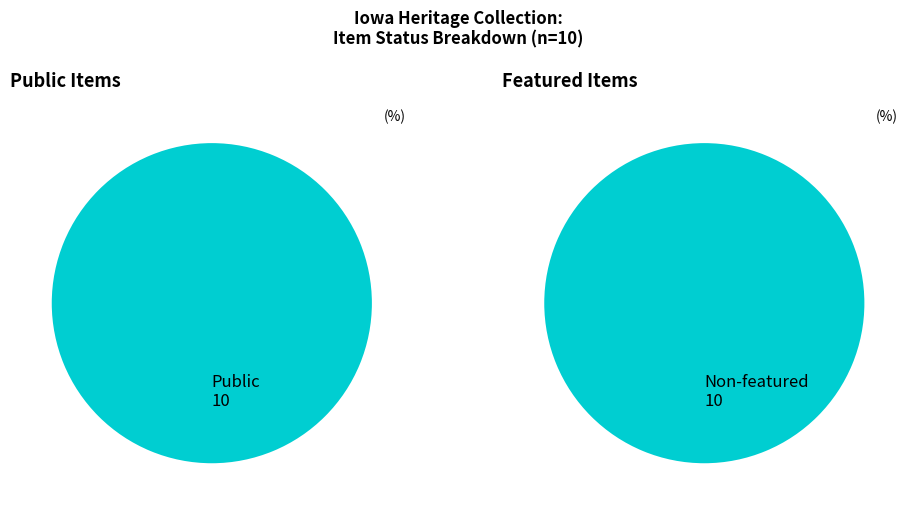

The Remote Item slice represents 18% of the pie. True or false?

False